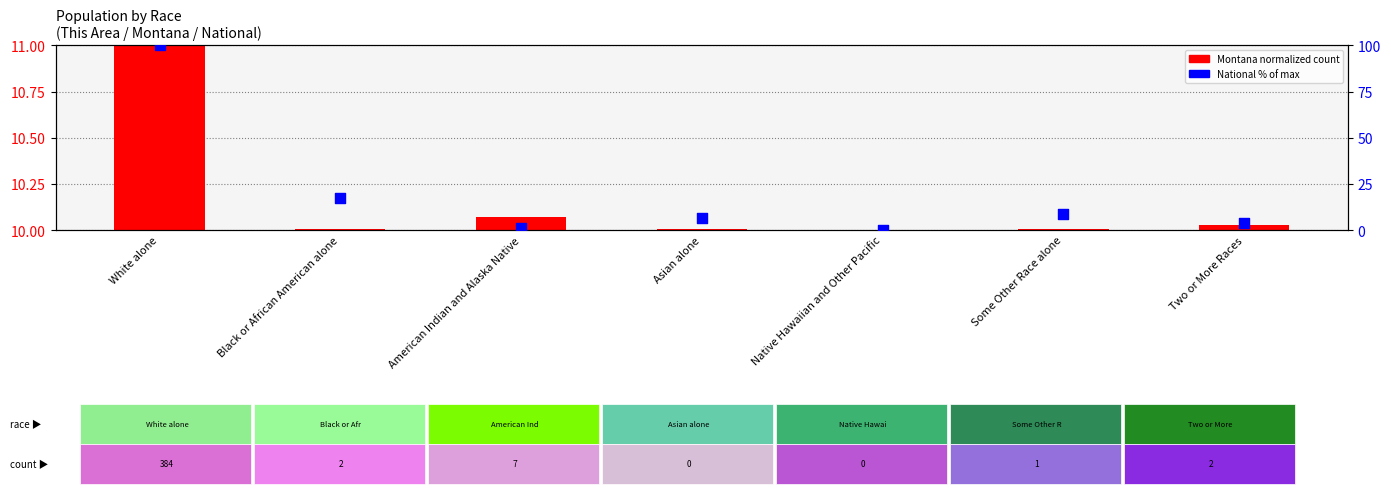

What are all the series names shown in the legend?

Montana (normalized), National (% of max)